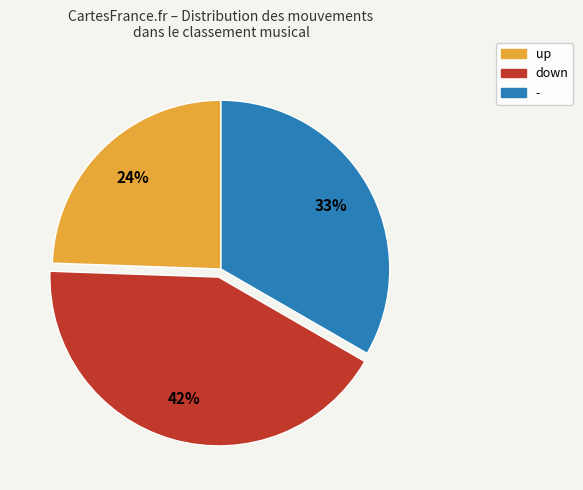

Is - the majority of the pie?

No